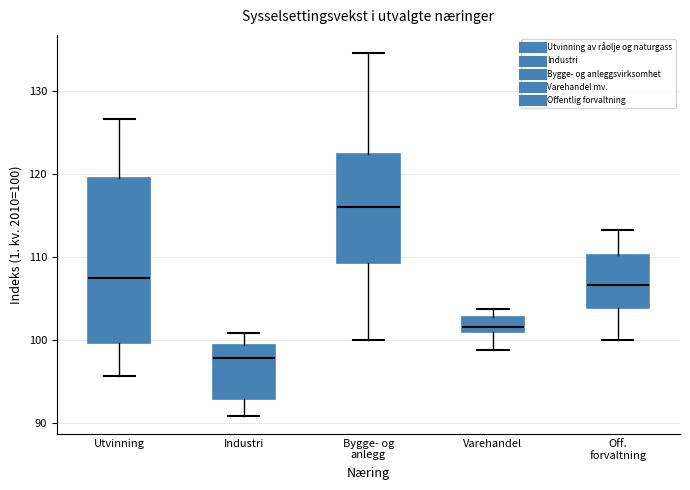

Where is the lower edge of the box for Bygge- og anlegg on the y-axis? The values are not printed on the chart, so give them approximately, as read against the axis.

109